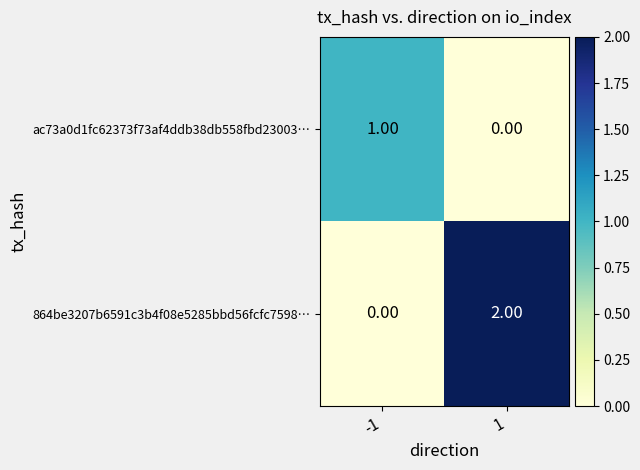

At which category is the sum across all series the highest?

1